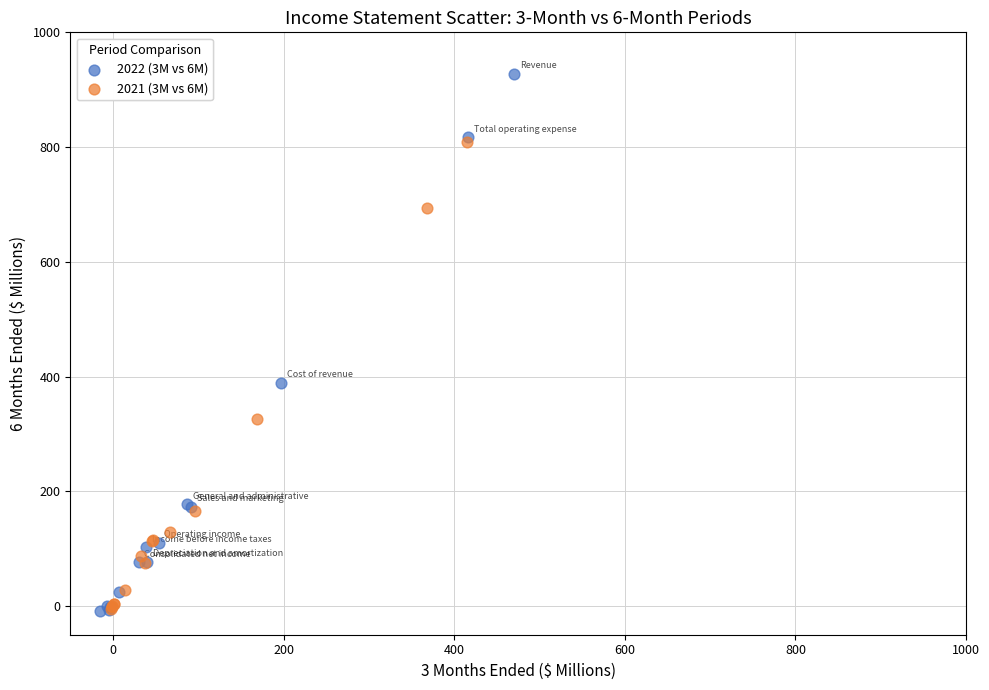

What are all the series names shown in the legend?

2022 (3M vs 6M), 2021 (3M vs 6M)